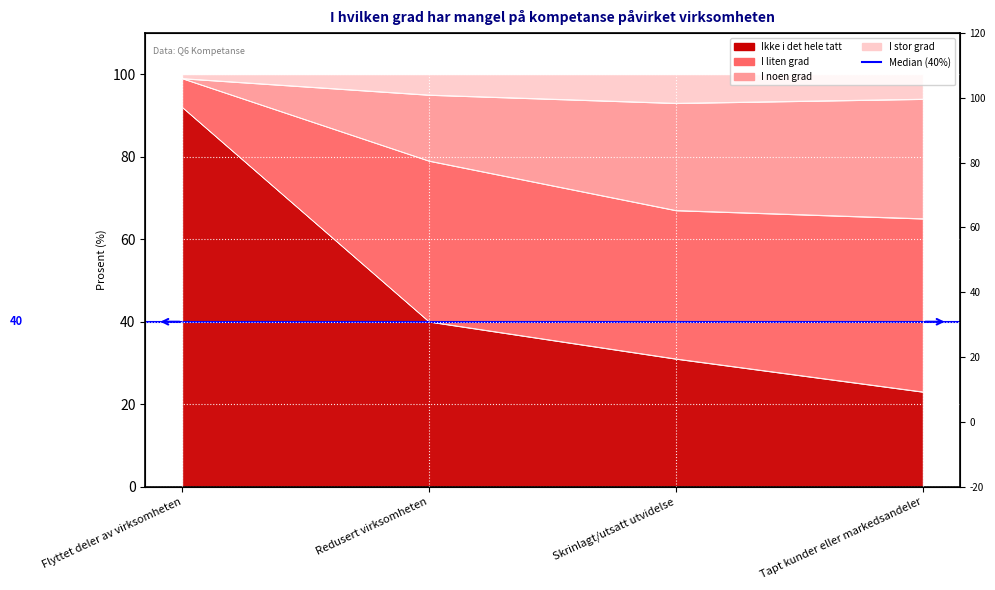

How many data points does each series have?

4